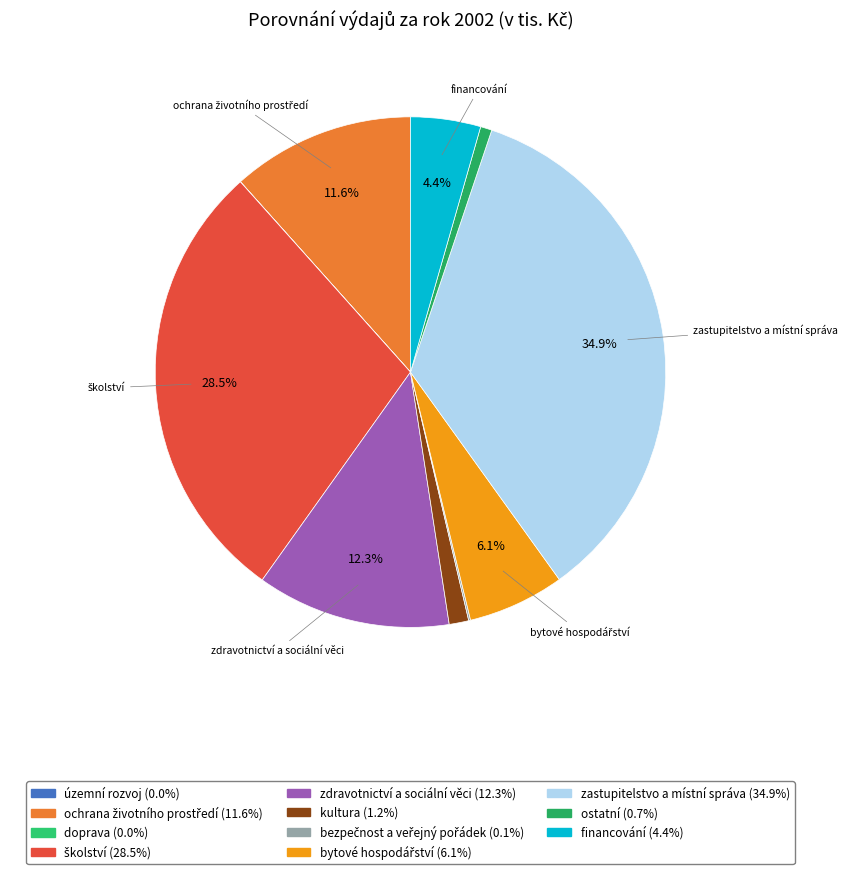

To the nearest percent, what is the average slice percentage?

9%